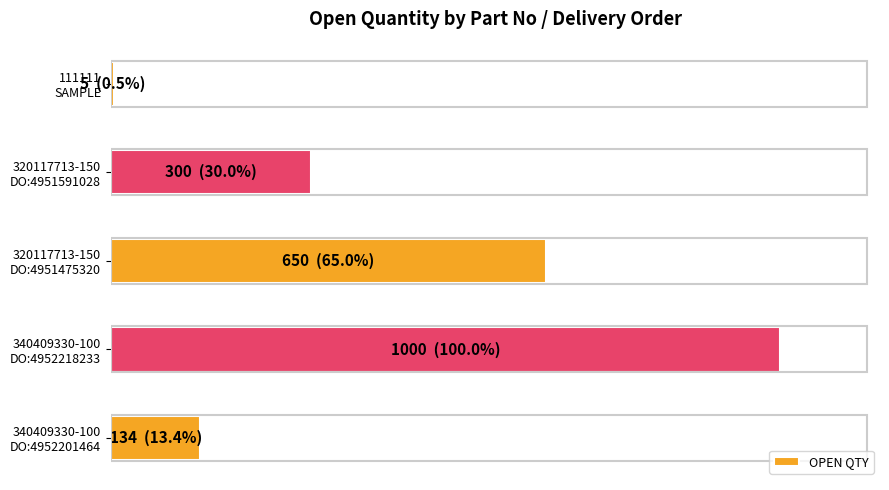

Are the bars horizontal?

Yes